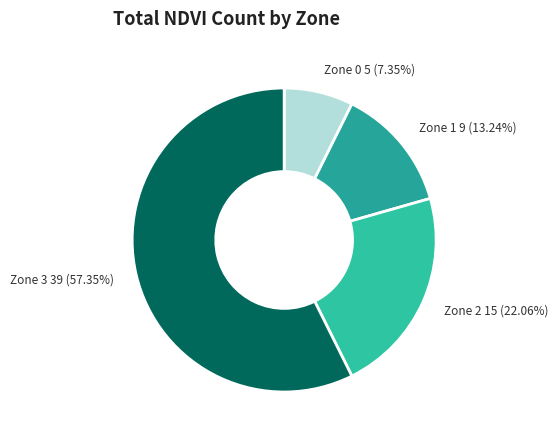

How many slices are in this pie chart?

4